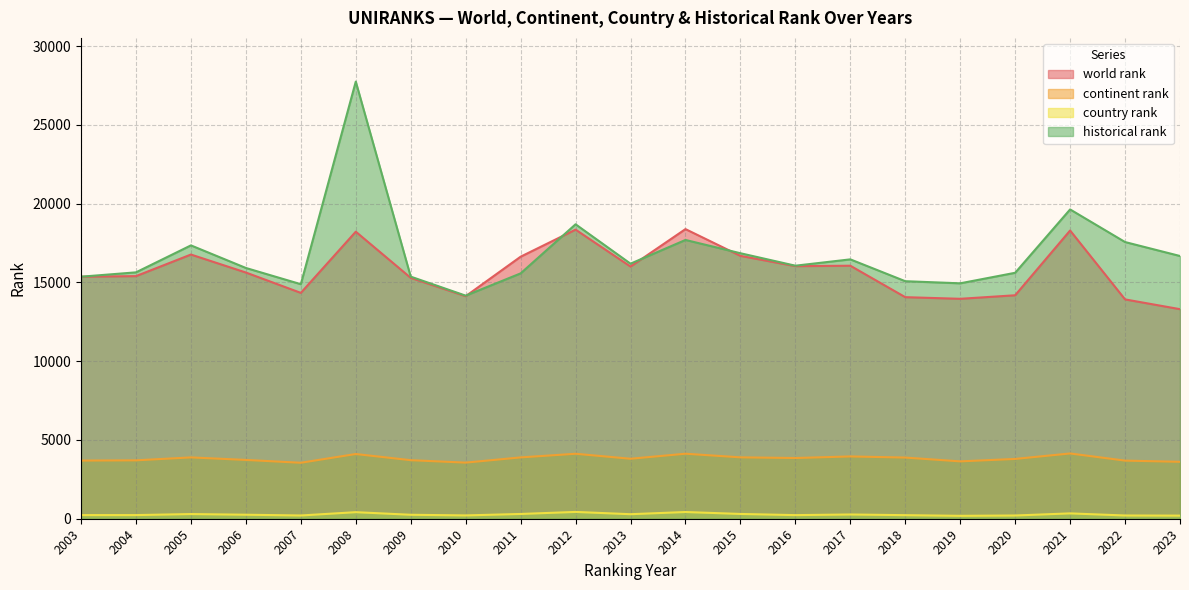

Does the chart have visible grid lines?

Yes